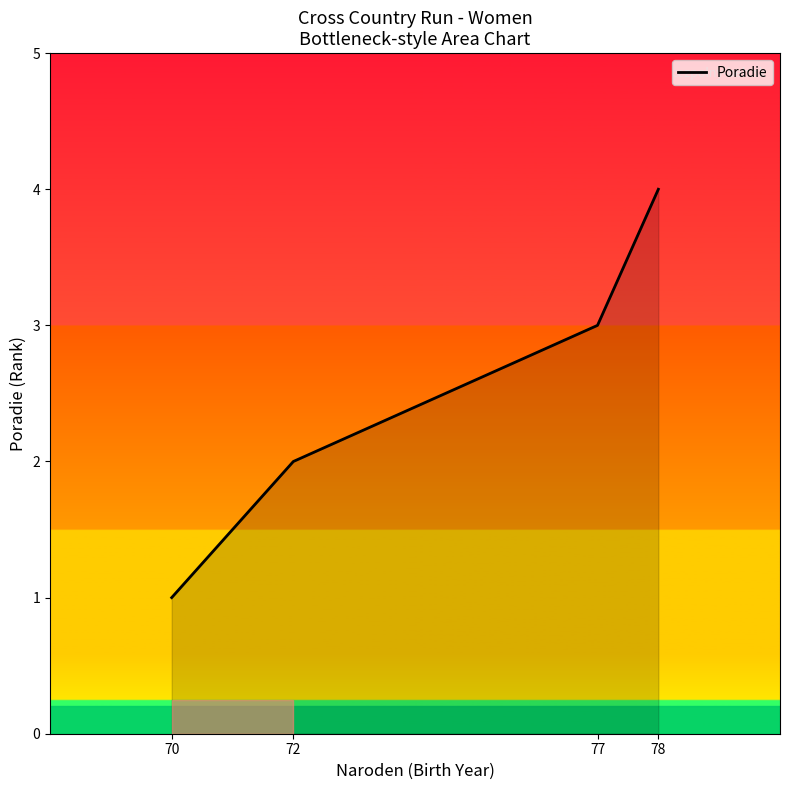

What is the difference between the values at 72 and 77?

1